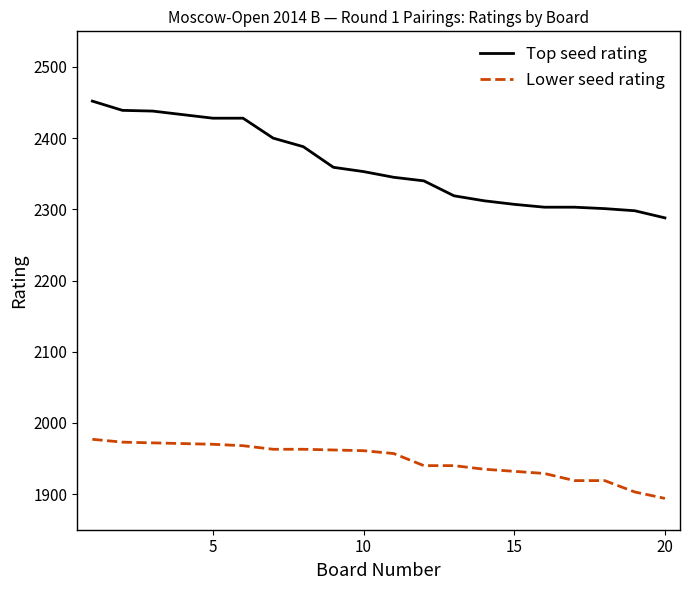

What is the average value of the Top seed rating series?

2362